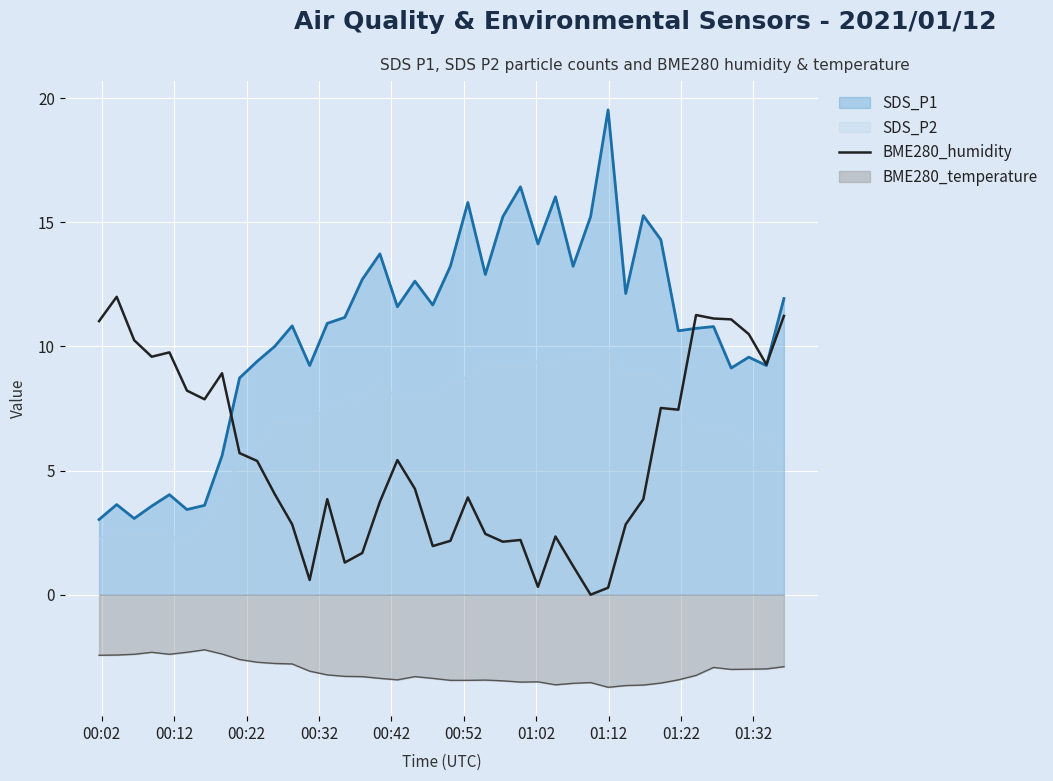

Count the number of data series in this chart.

4